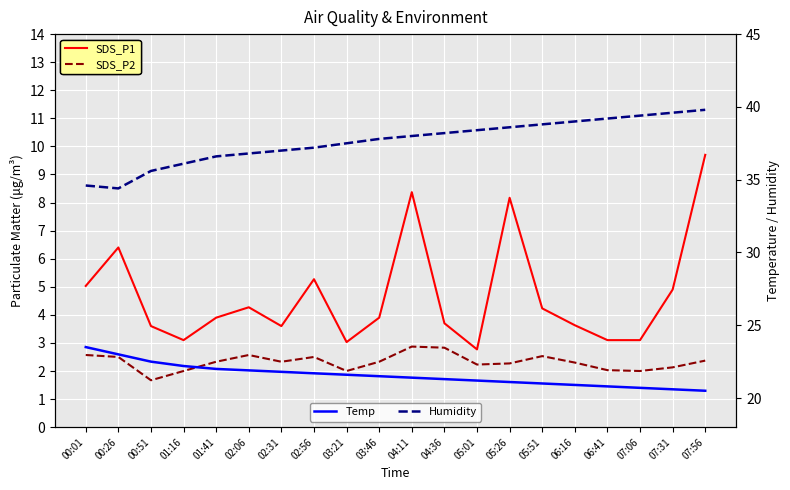

How many interior local peaks does the SDS_P1 series have?

5